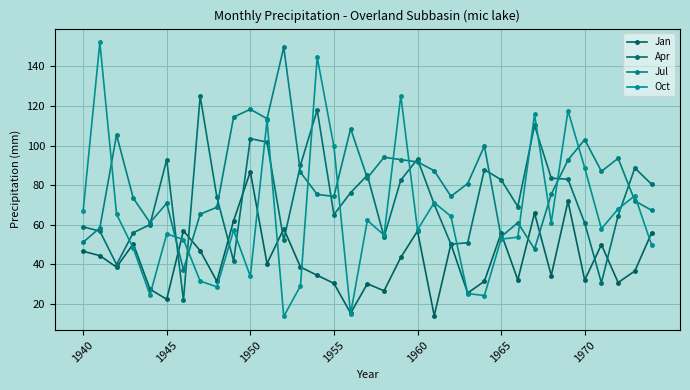

What is the smallest value displayed?

13.7